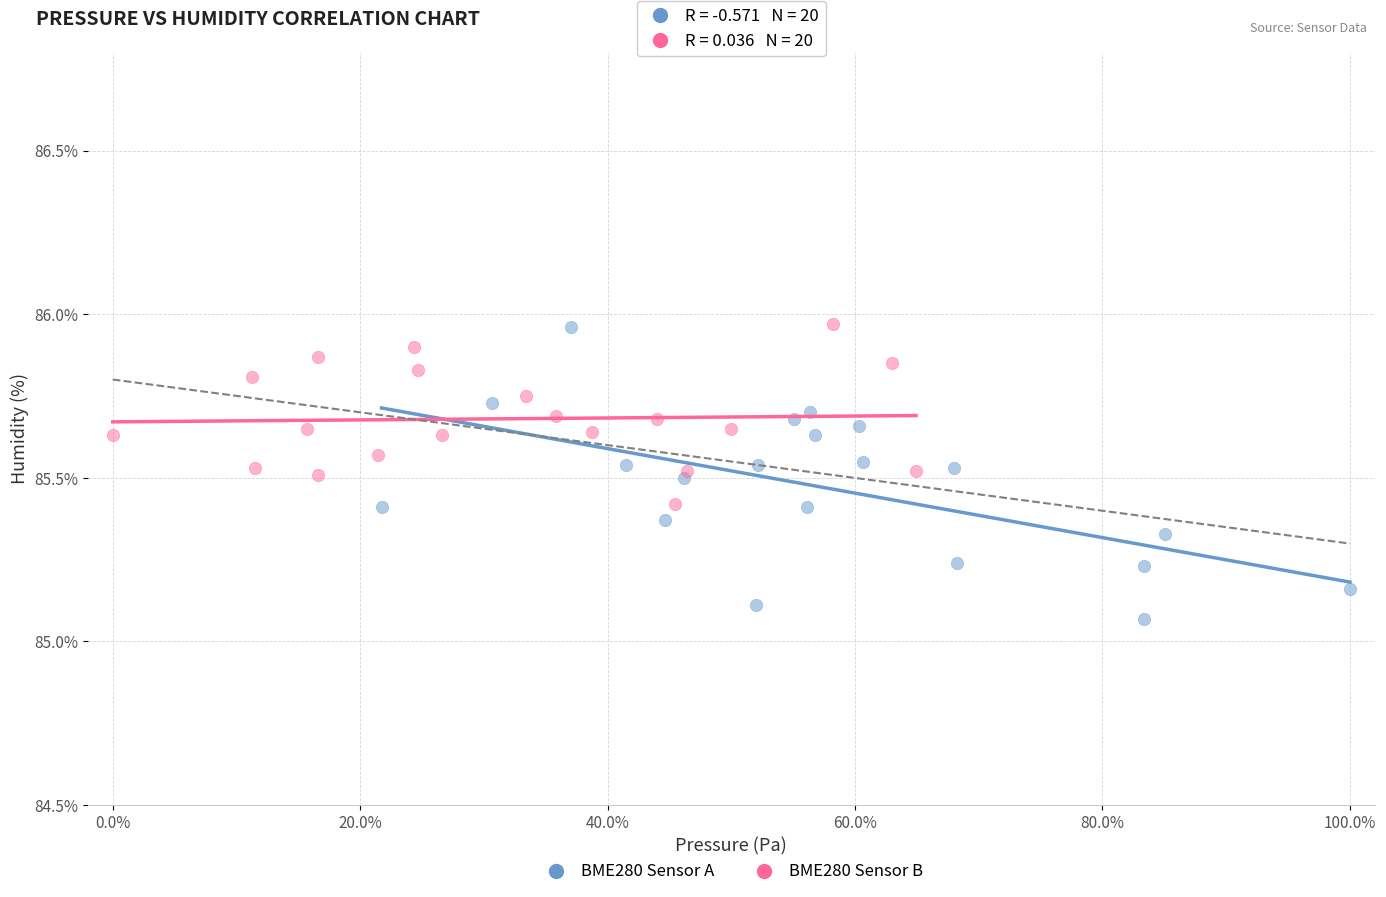

Which series has the largest Y range (max minus min)?

BME280 Sensor A